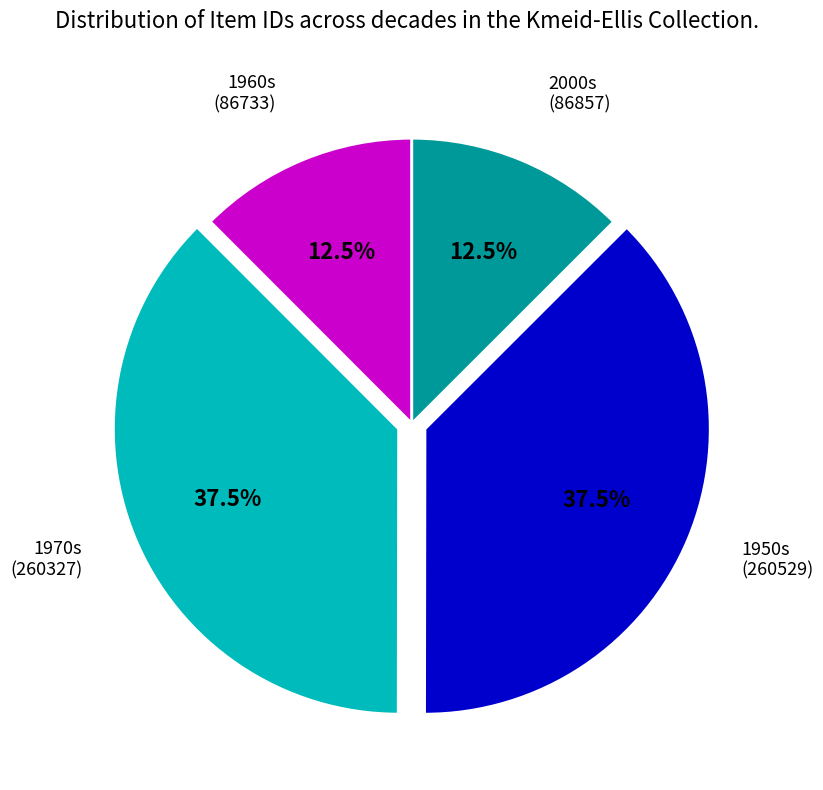

Does any single category account for the majority?

No